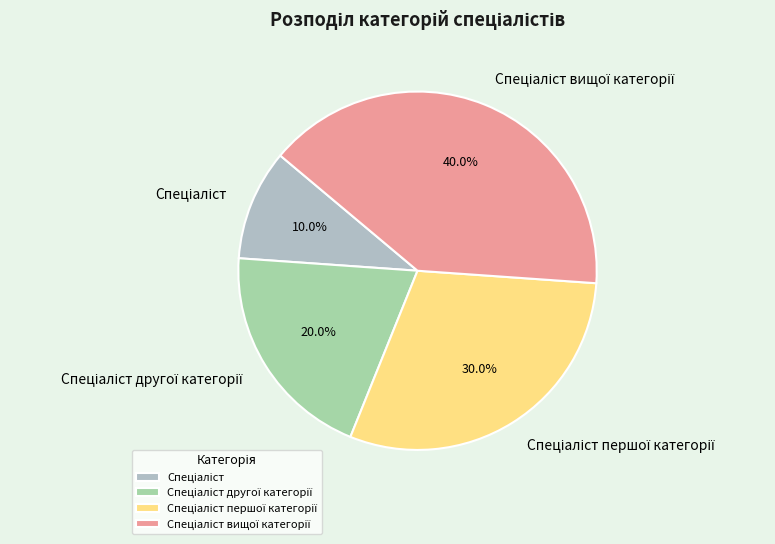

Is there a majority slice in this chart?

No